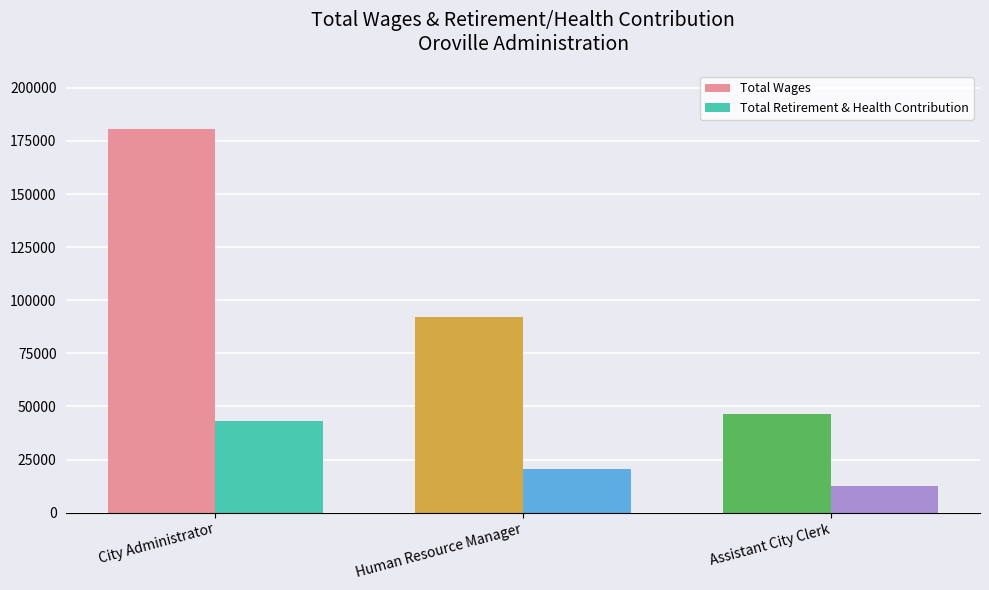

Rank the series by their average value, from lowest to highest.

Total Retirement & Health Contribution, Total Wages